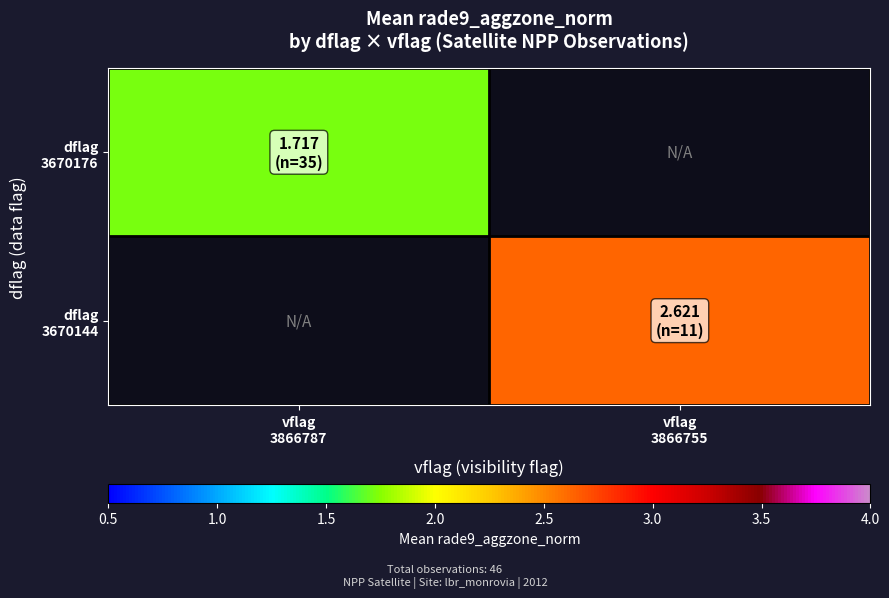

What is the greatest value displayed?

2.6